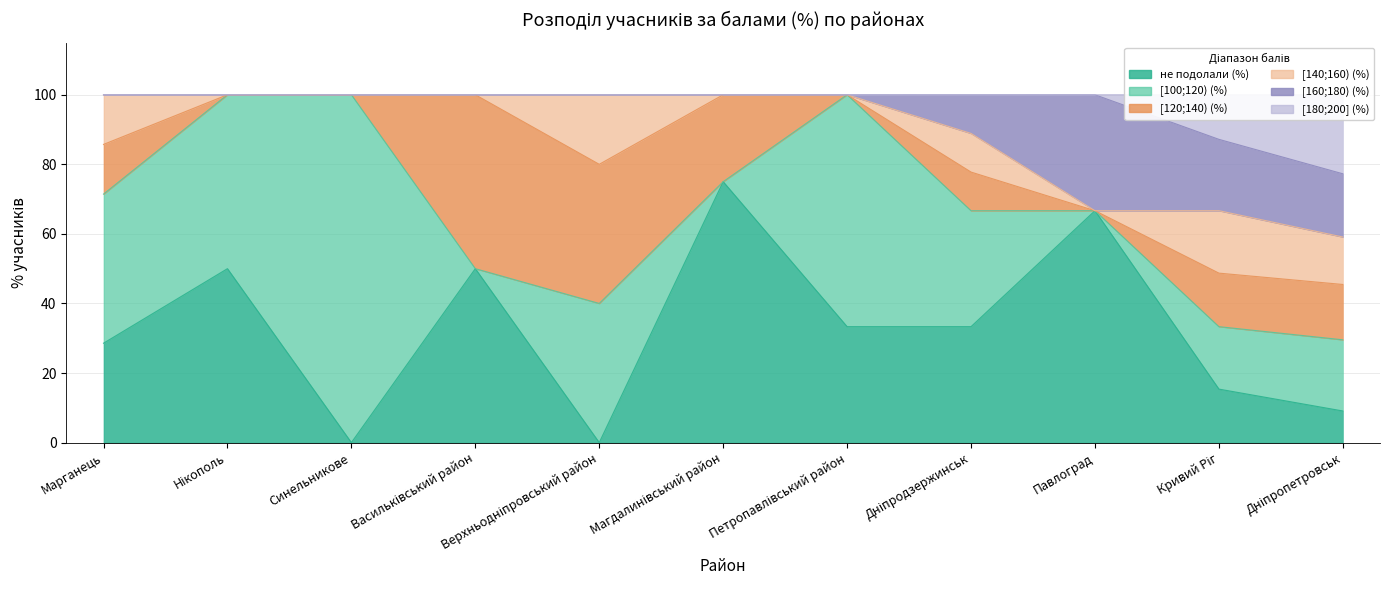

Which series ends up on top after the final intersection of не подолали (%) and [100;120) (%)?

[100;120) (%)